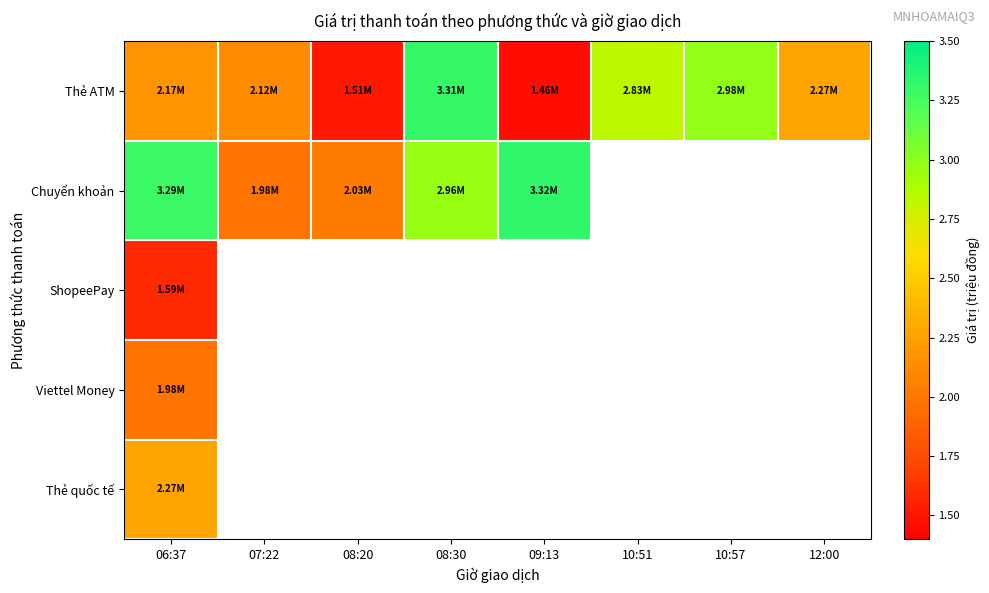

At which label is Viettel Money closest to 1?

06:37